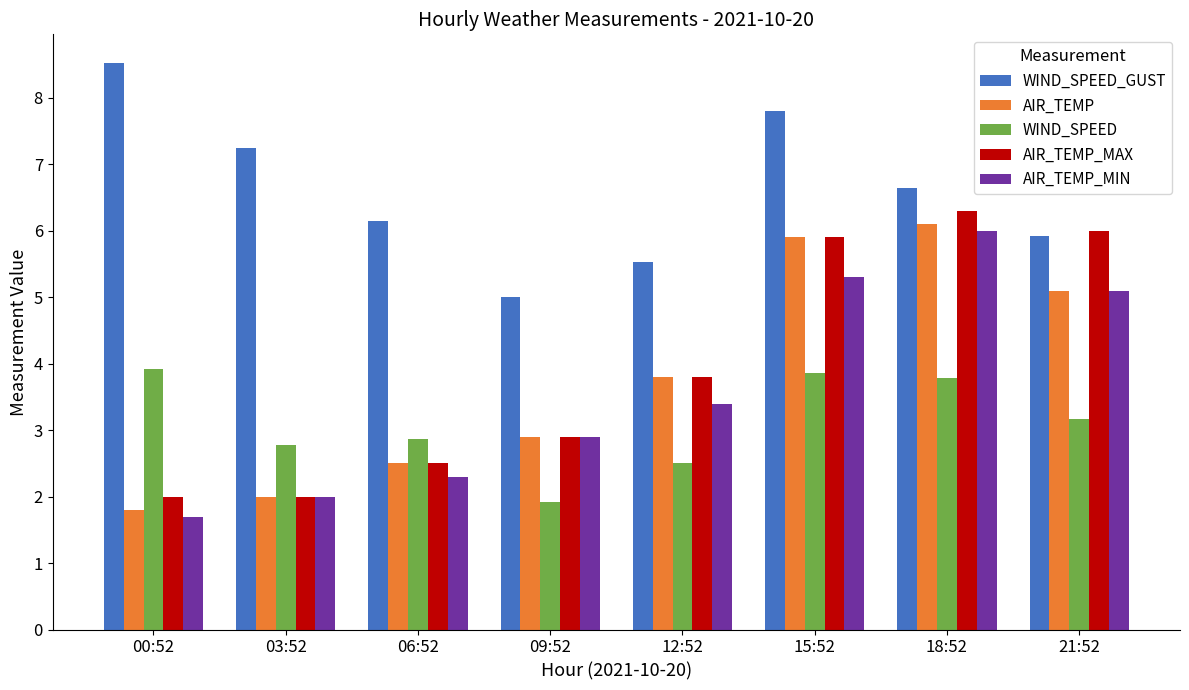

Are the bars grouped side by side (vs. stacked)?

Yes